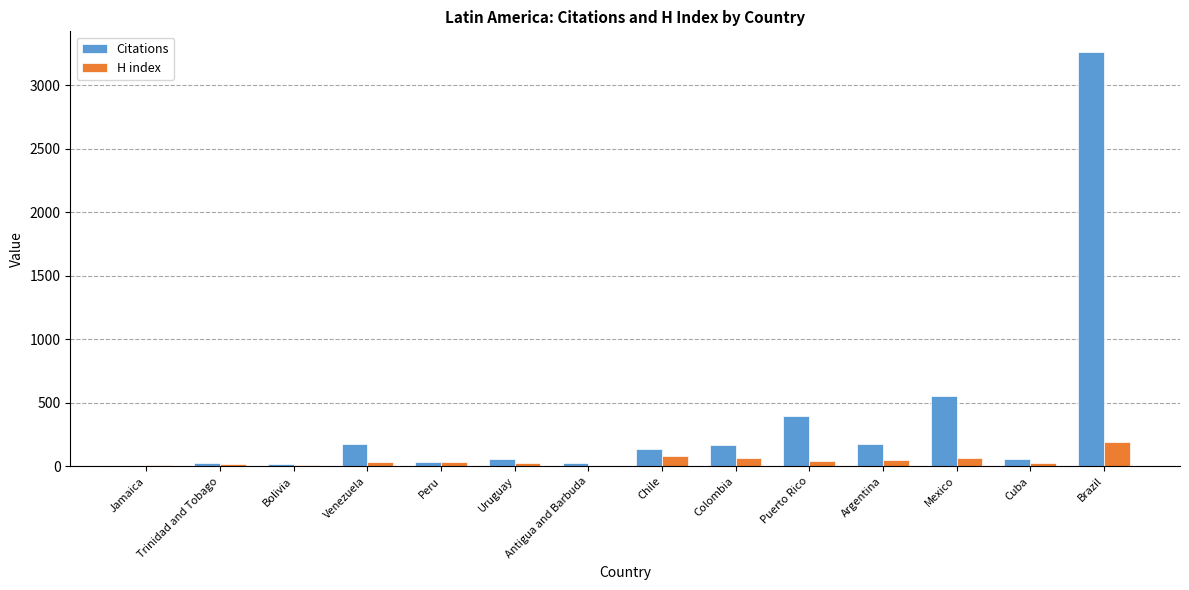

Is the value of Citations at Chile greater than the value of H index at Cuba?

Yes